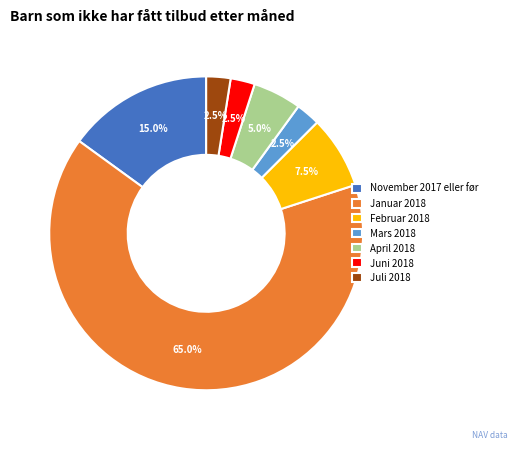

Which slice is the largest?

Januar 2018